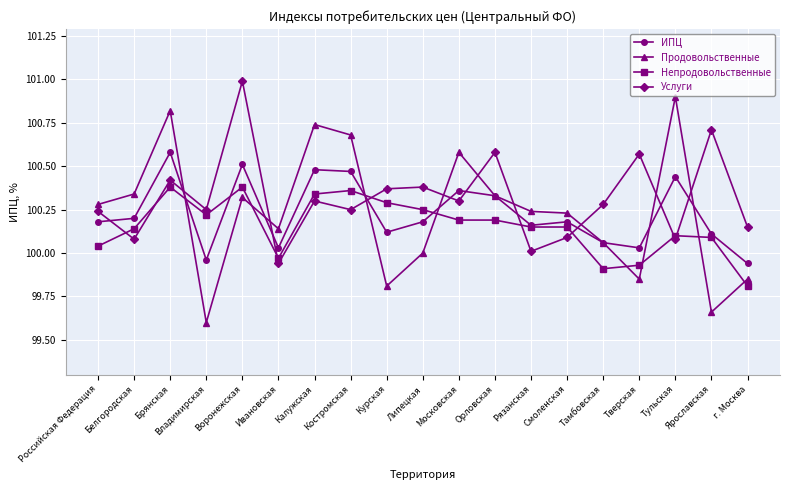

How many data points in ИПЦ are less than 100?

2